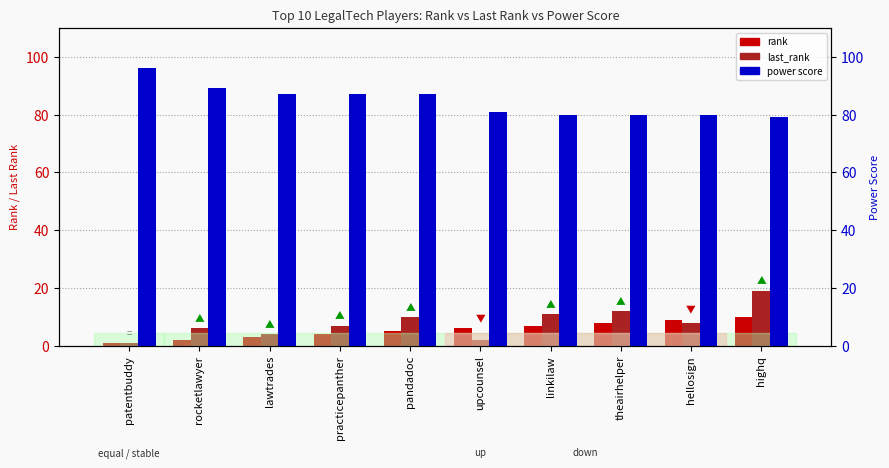

At which category does the chart reach its peak across all series?

patentbuddy